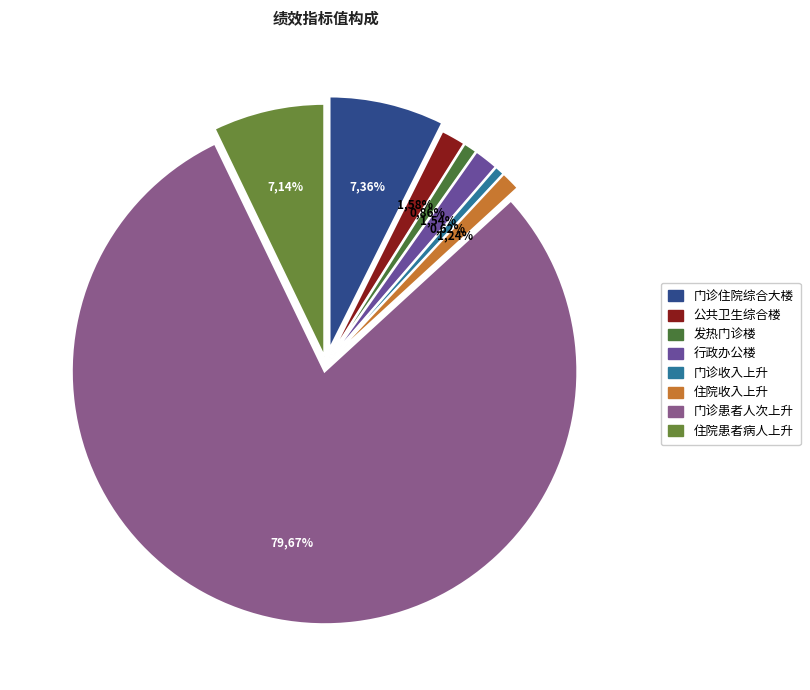

Combined, what portion of the pie is 公共卫生综合楼 and 门诊住院综合大楼?

8.9%